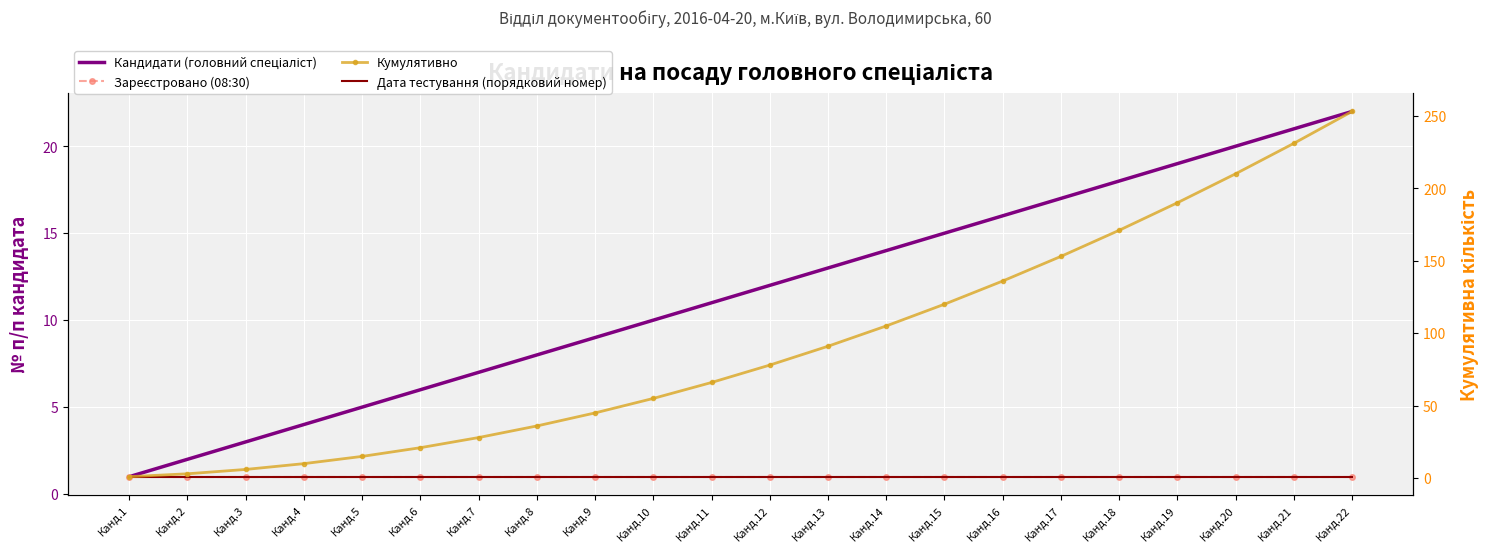

True or false: Кандидати (головний спеціаліст) has a value of 6 at Канд.6.

True